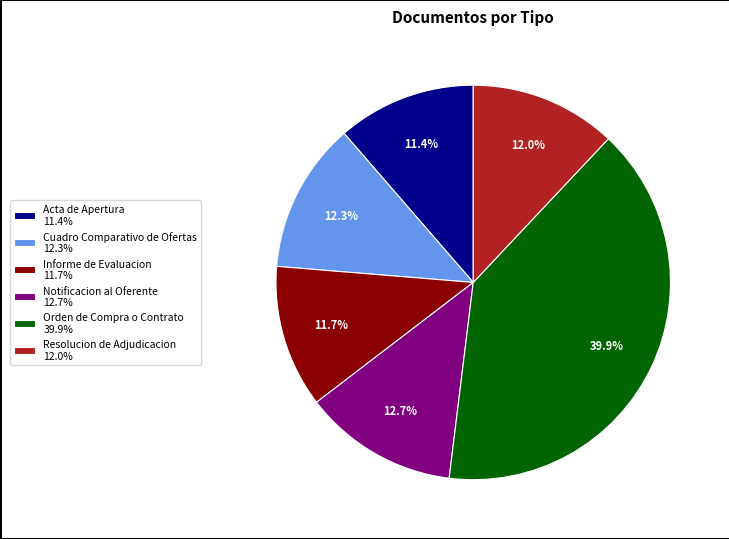

True or false: Orden de Compra o Contrato accounts for 40% of the total.

True